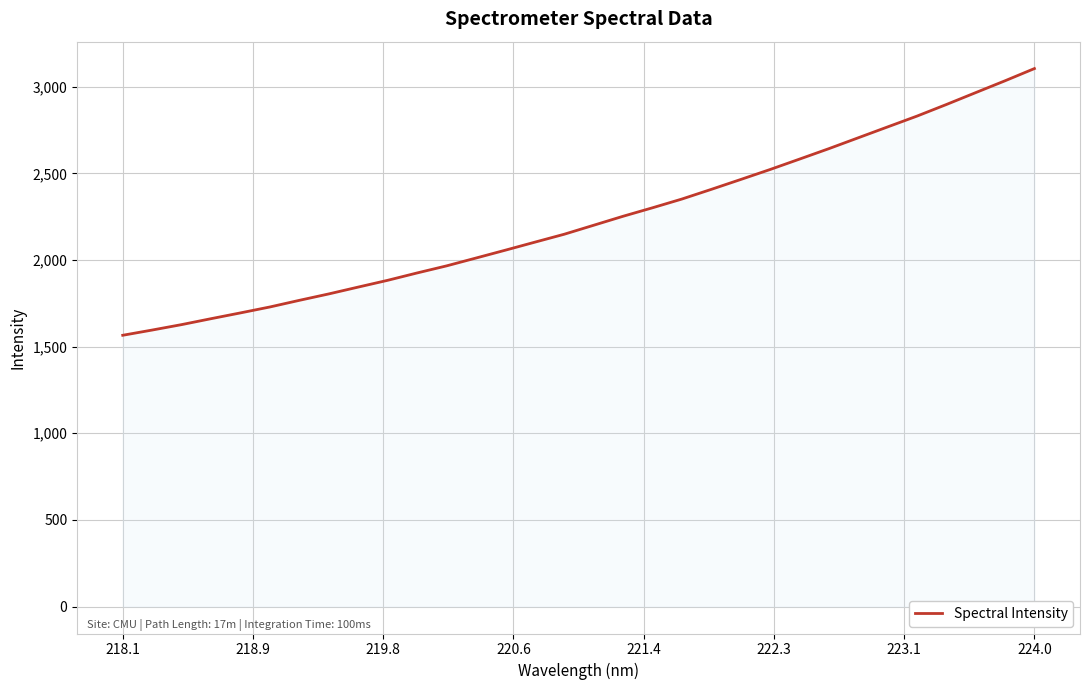

What is the maximum value shown in the chart?

3104.5